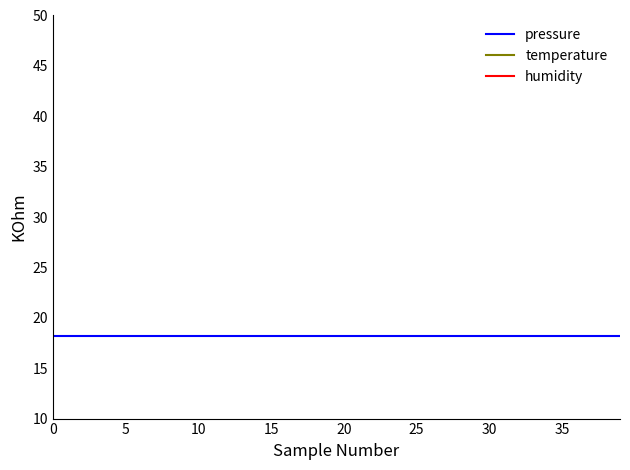

At 35, list the series in order from largest to smallest.

pressure, temperature, humidity